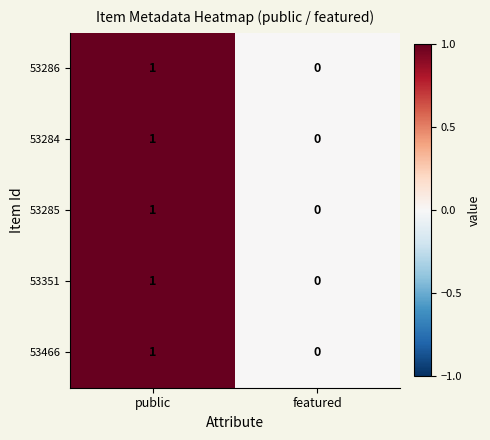

At which category is the sum across all series the highest?

public